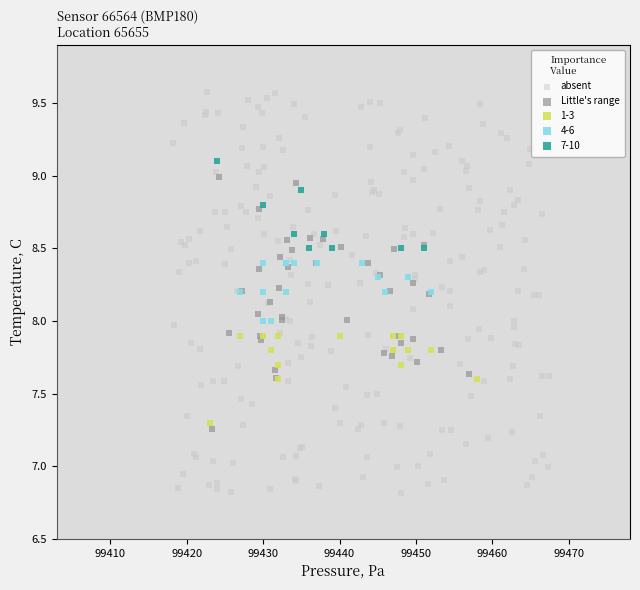

Which series reaches the maximum Y coordinate?

absent